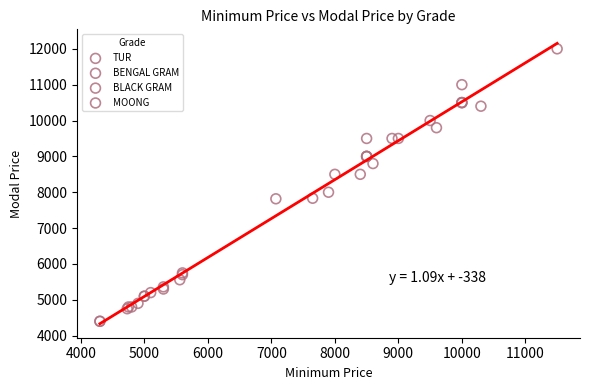

Which series contains the highest Y value?

BLACK GRAM